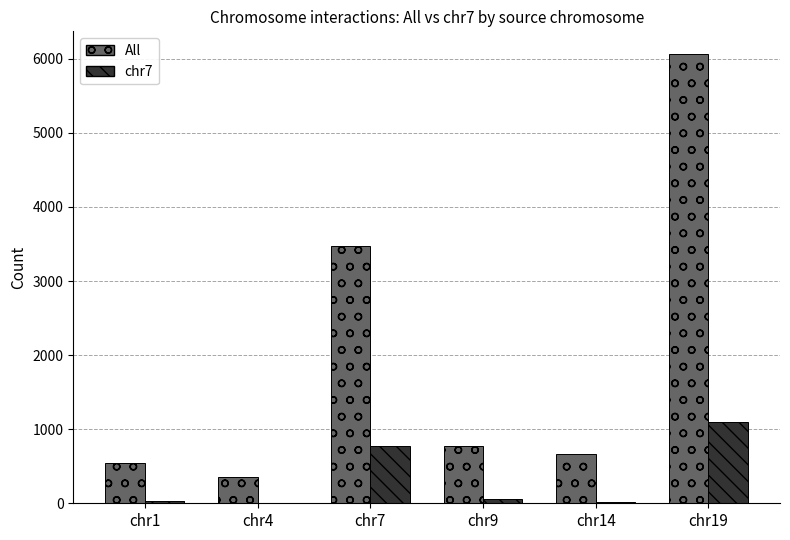

What are all the series names shown in the legend?

All, chr7